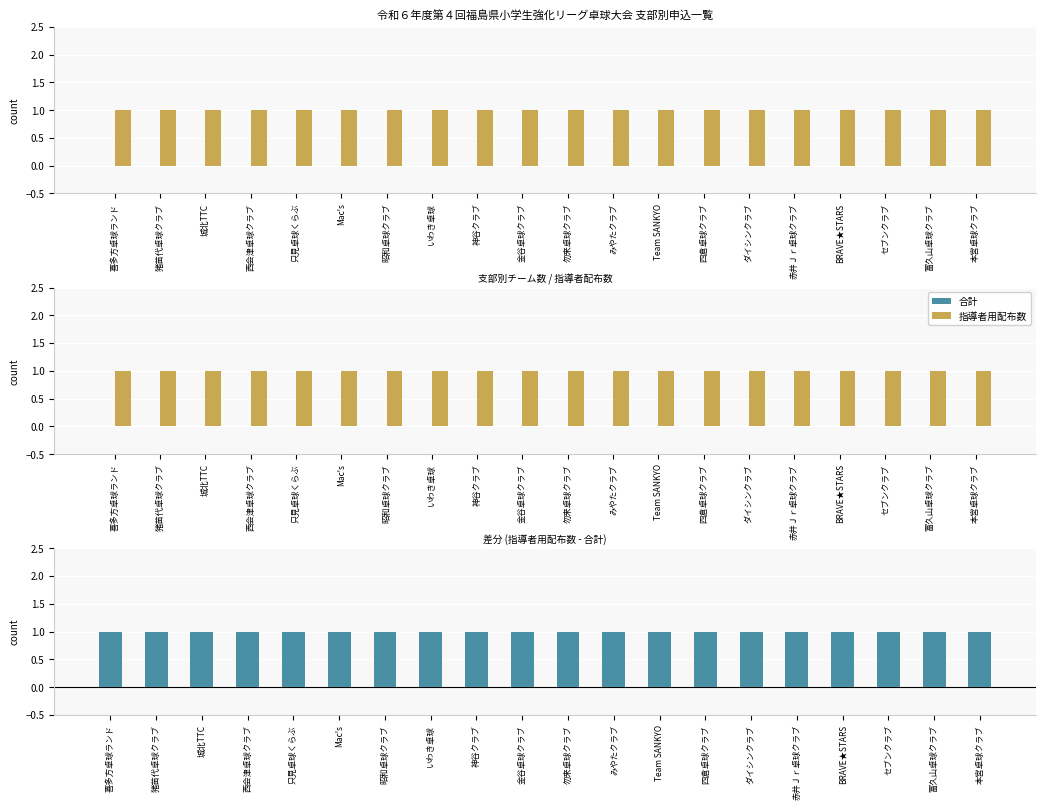

What is the difference between the highest and lowest values at 勿来卓球クラブ?

1